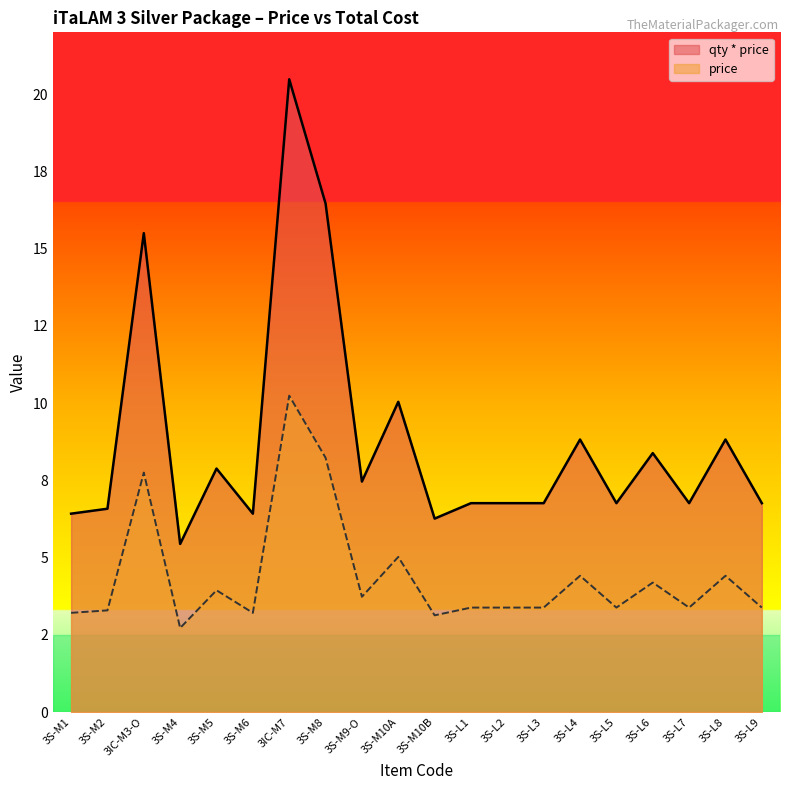

In price, how many points are lower than both neighbors (excluding endpoints)?

6